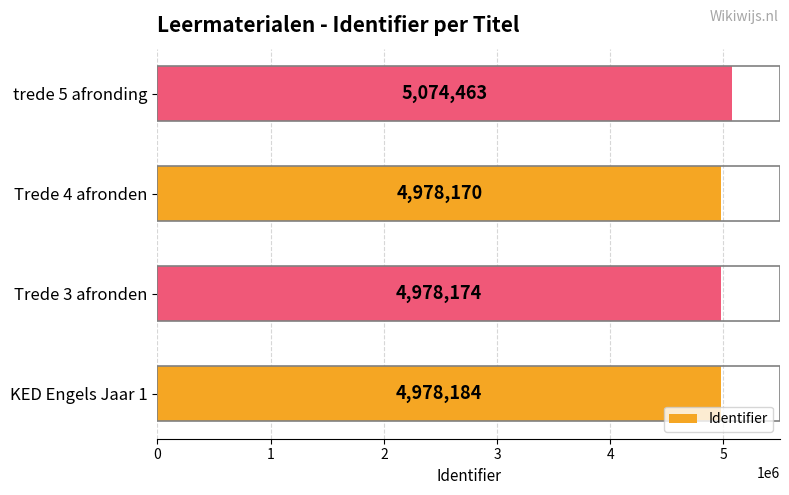

Where is the data nearest to the value 5026316?

KED Engels Jaar 1